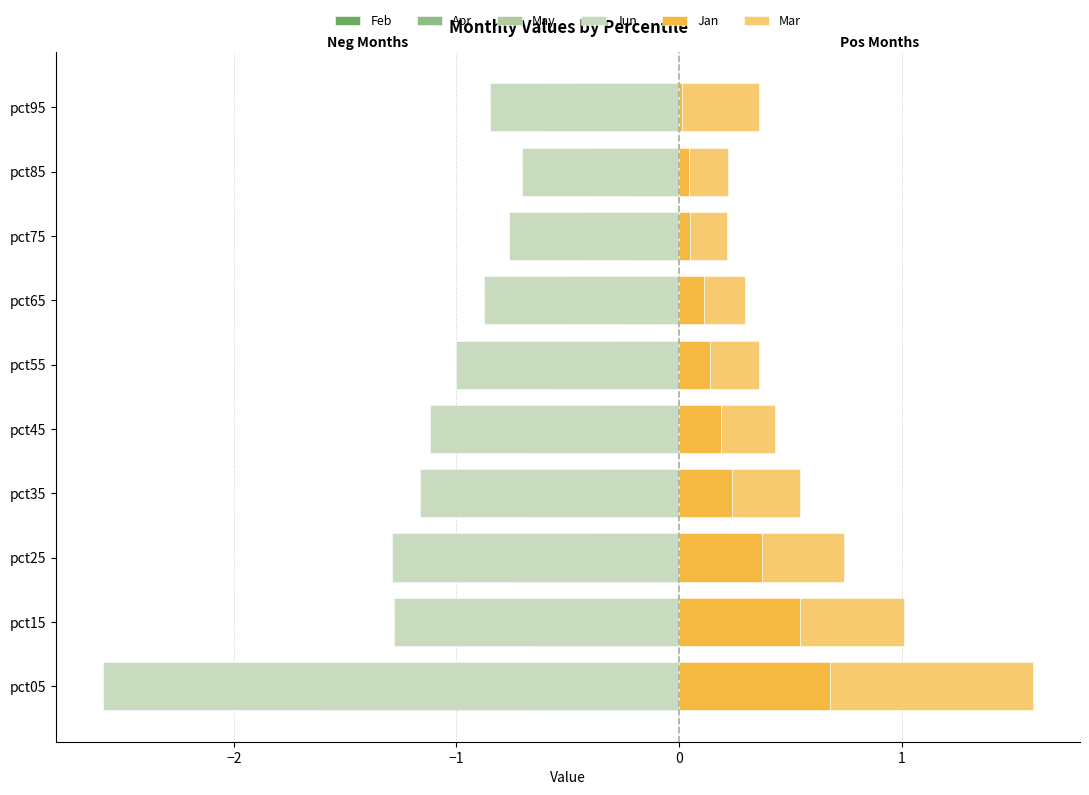

Rank the series by their maximum value, from lowest to highest.

Jun, May, Apr, Feb, Jan, Mar